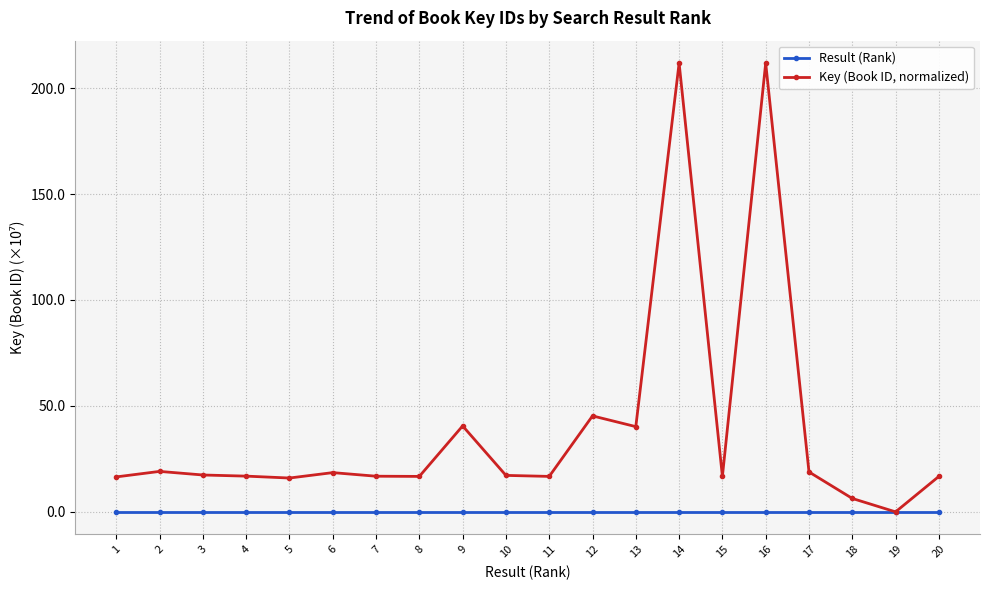

Which series has the largest range (max minus min)?

Key (Book ID, normalized)